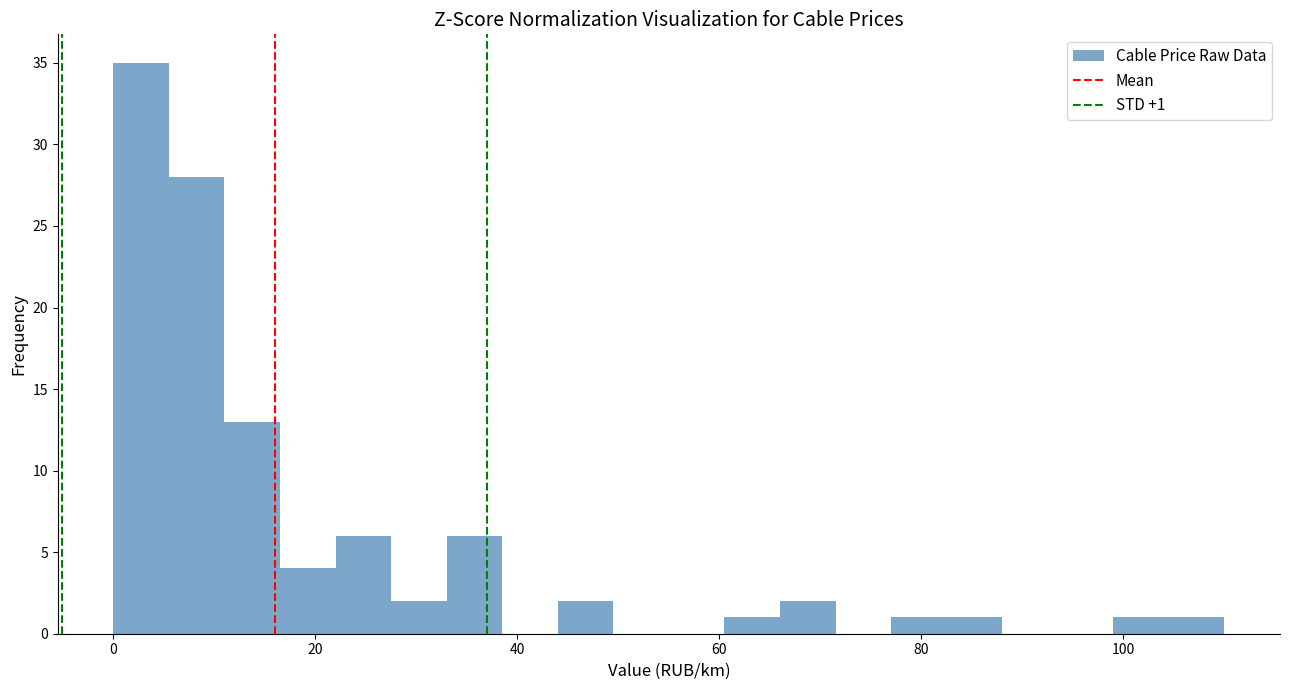

Around what value on the x-axis is the tallest bar? Give the approximate position of its centre, as read against the axis.

2